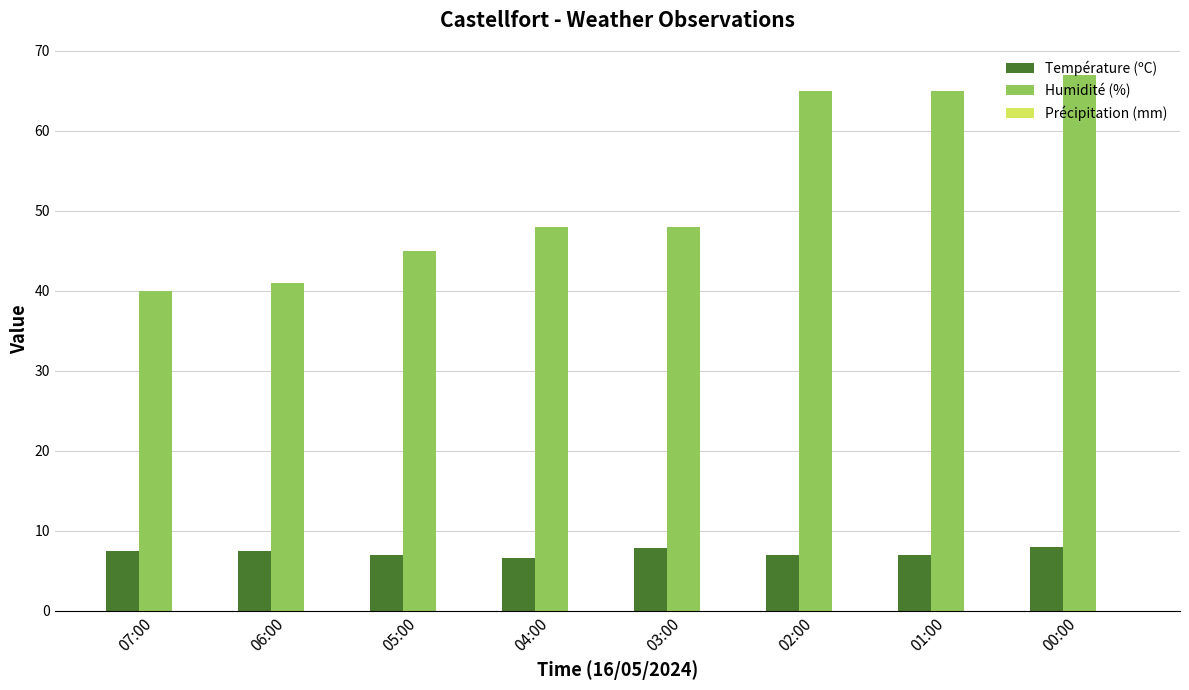

Which series has the largest total across all categories?

Humidité (%)